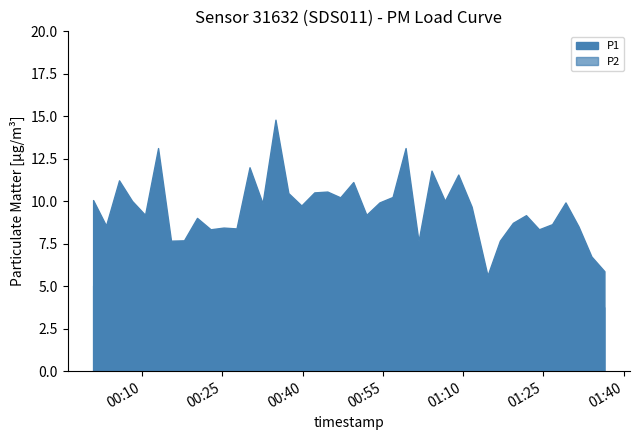

Count the number of categories in the chart.

40